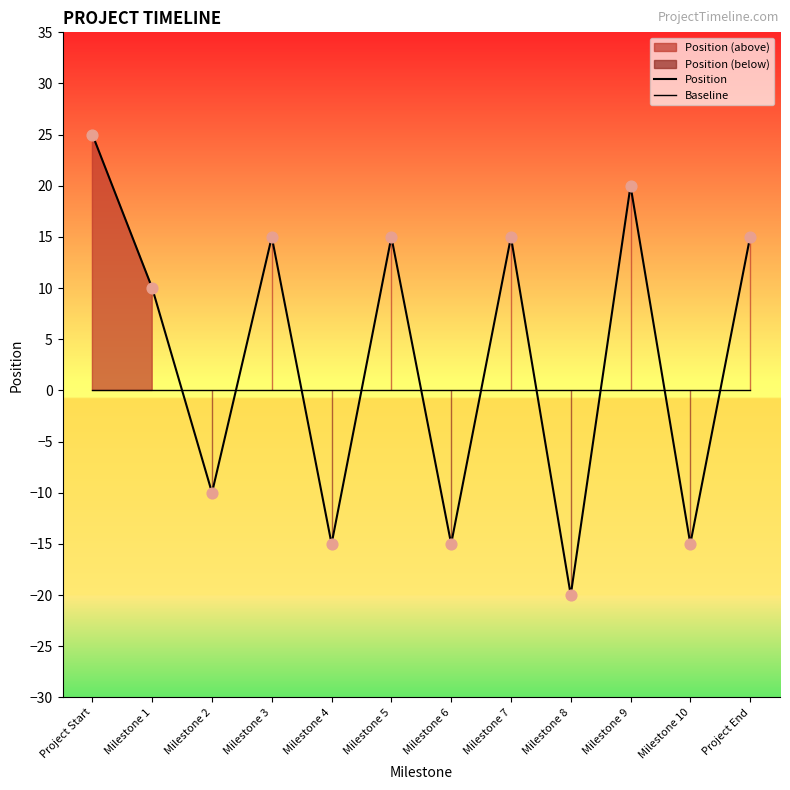

Which series contains the highest Y value?

Position